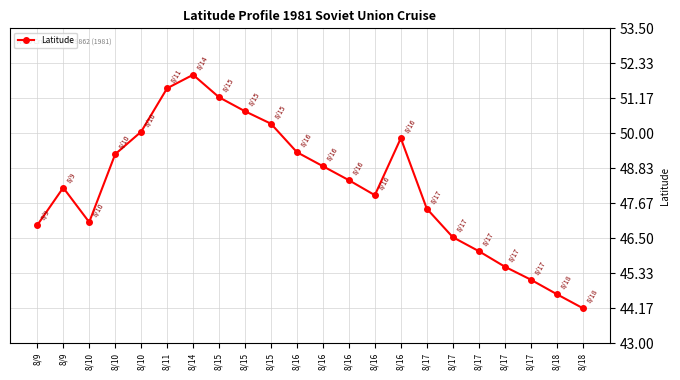

How many points are higher than both their immediate neighbors (excluding endpoints)?

3